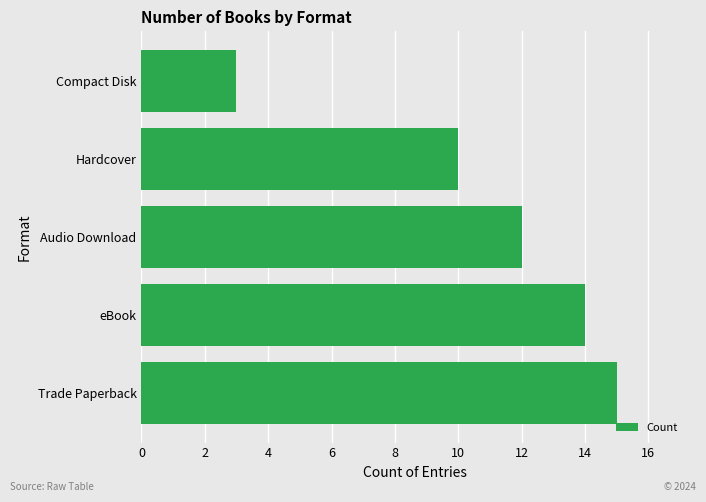

What is the difference between the maximum and minimum values?

12